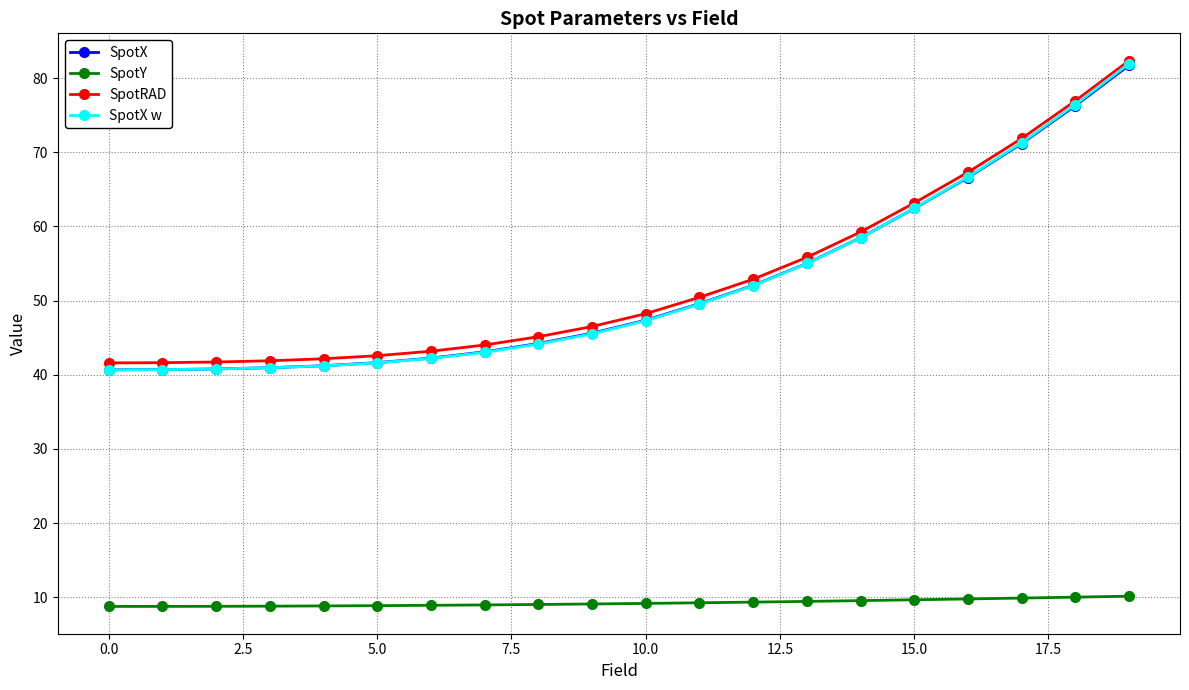

True or false: SpotY and SpotX w intersect in this chart.

False